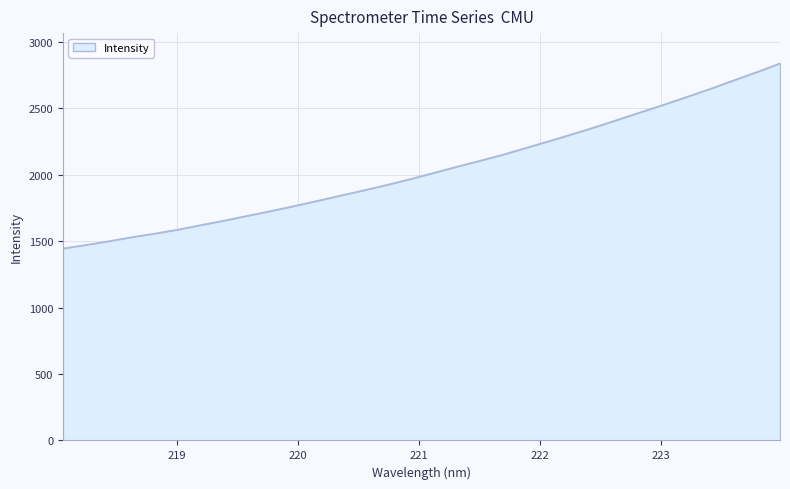

What is the difference between the maximum and minimum values?

1392.7